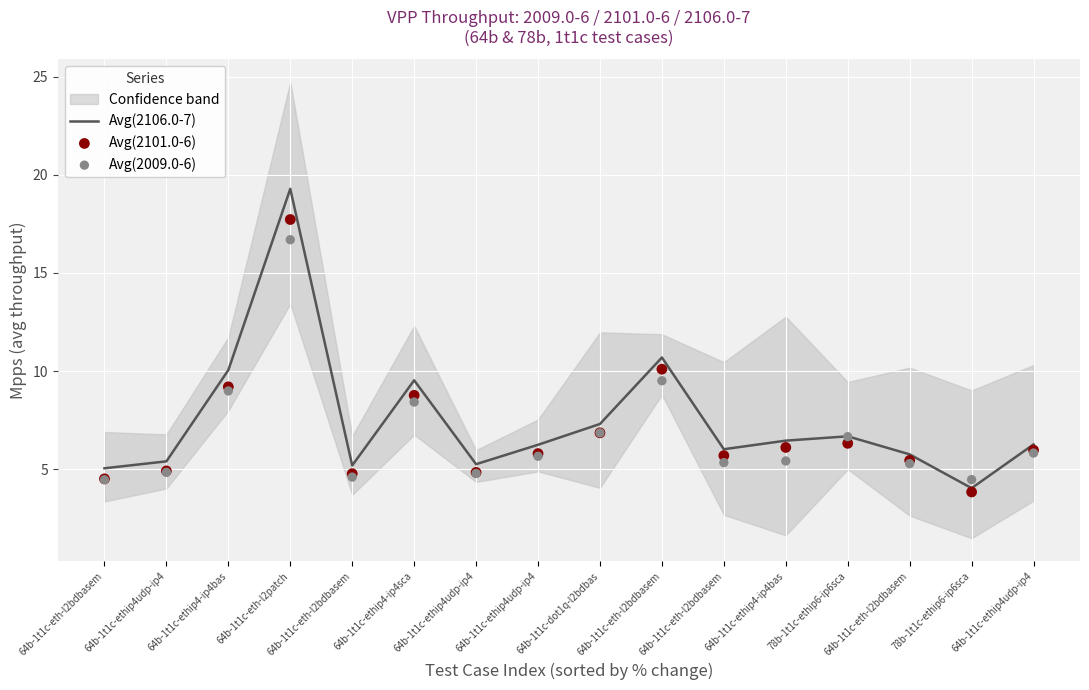

At which category is the sum across all series the highest?

64b-1t1c-eth-l2patch